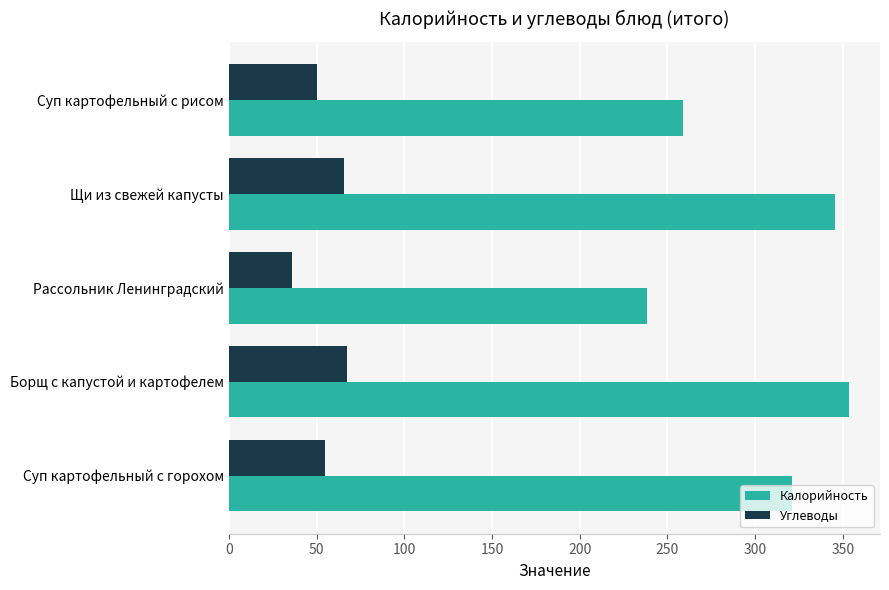

What is the difference between the maximum and second lowest values in the Калорийность series?

94.8